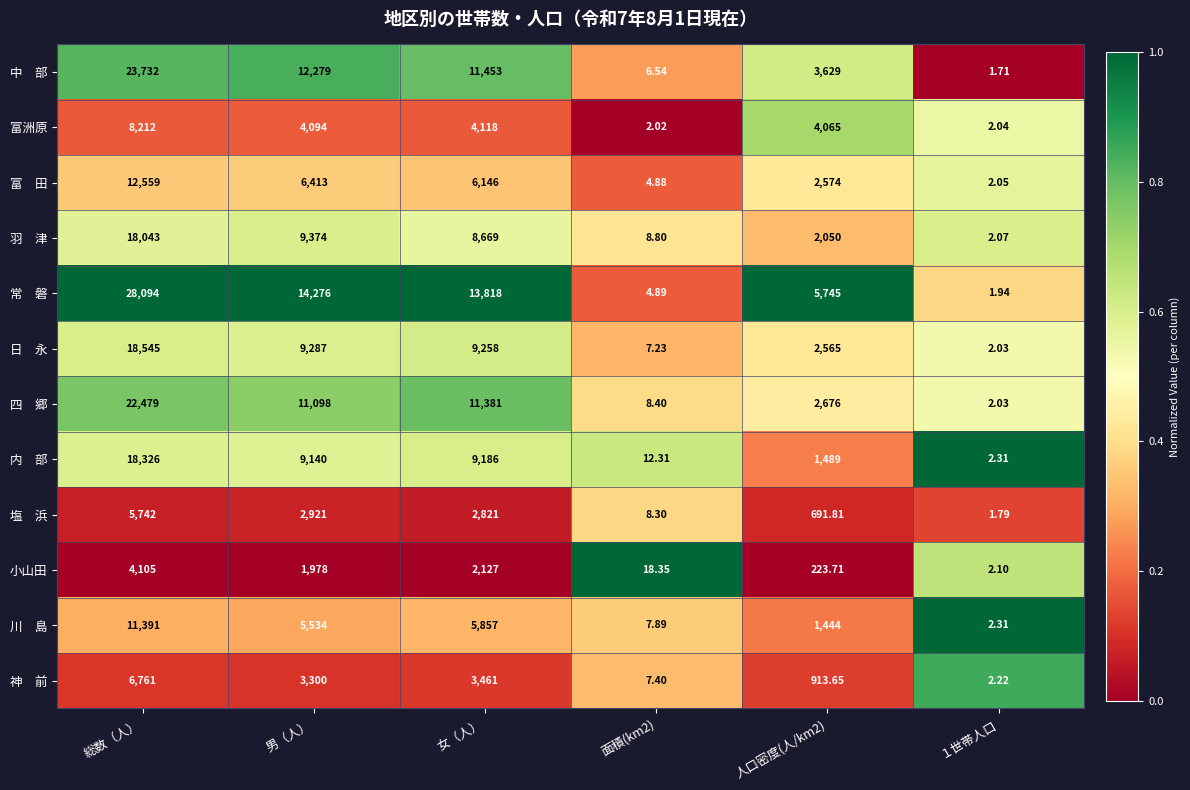

Which category has the lowest value across all series?

１世帯人口